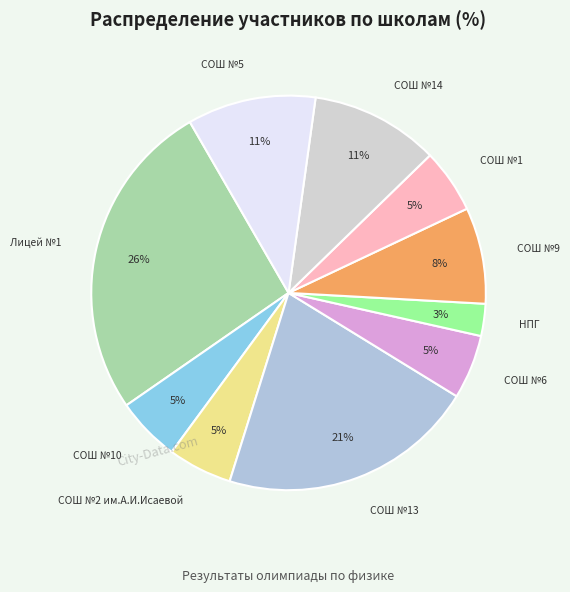

To the nearest percent, what is the average slice percentage?

10%